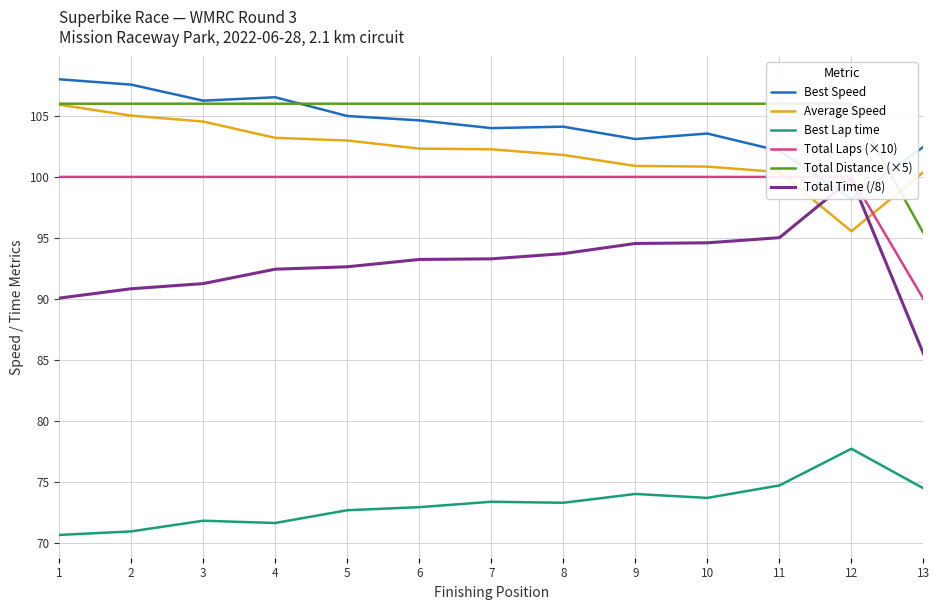

List the labels in order of Total Laps (×10) value, smallest first.

13, 1, 2, 3, 4, 5, 6, 7, 8, 9, 10, 11, 12